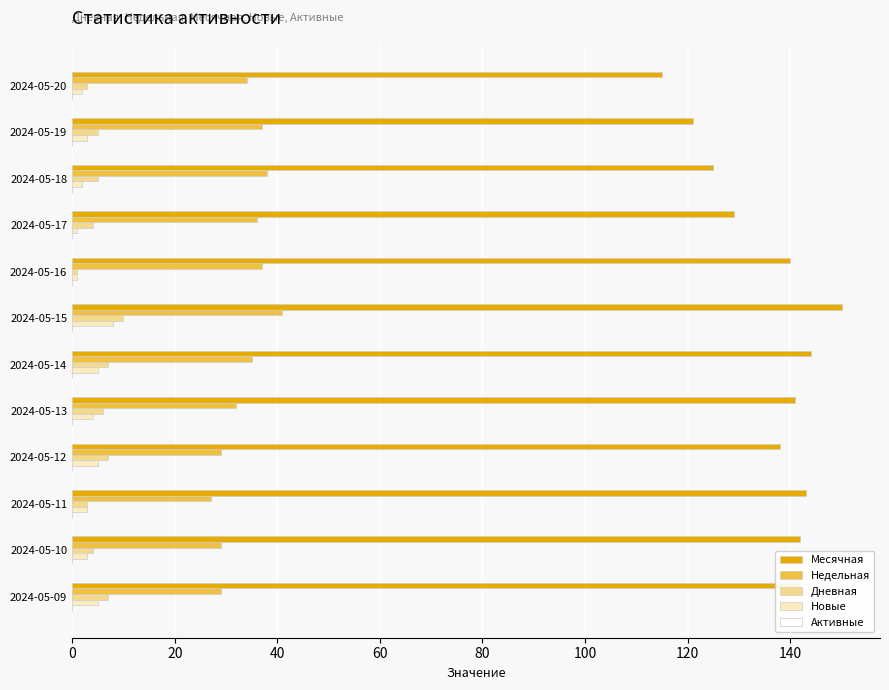

What is the sum of all Недельная values?

404